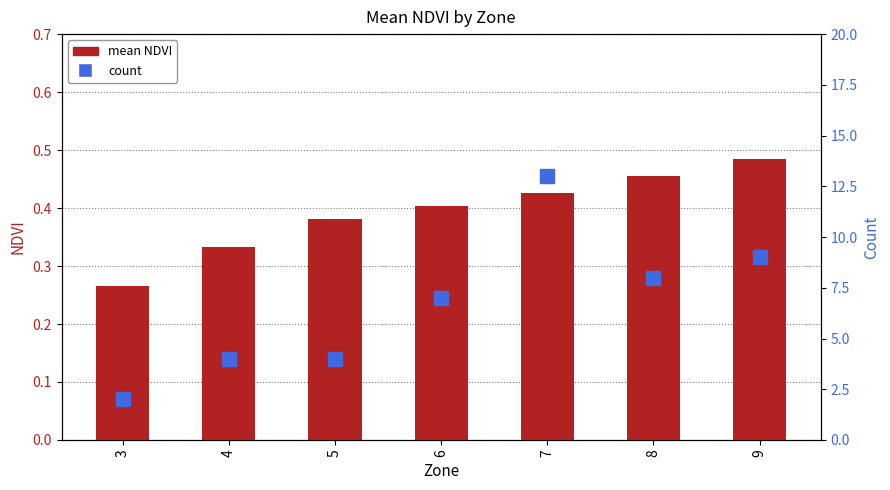

What is the lowest value of the count series?

2.0